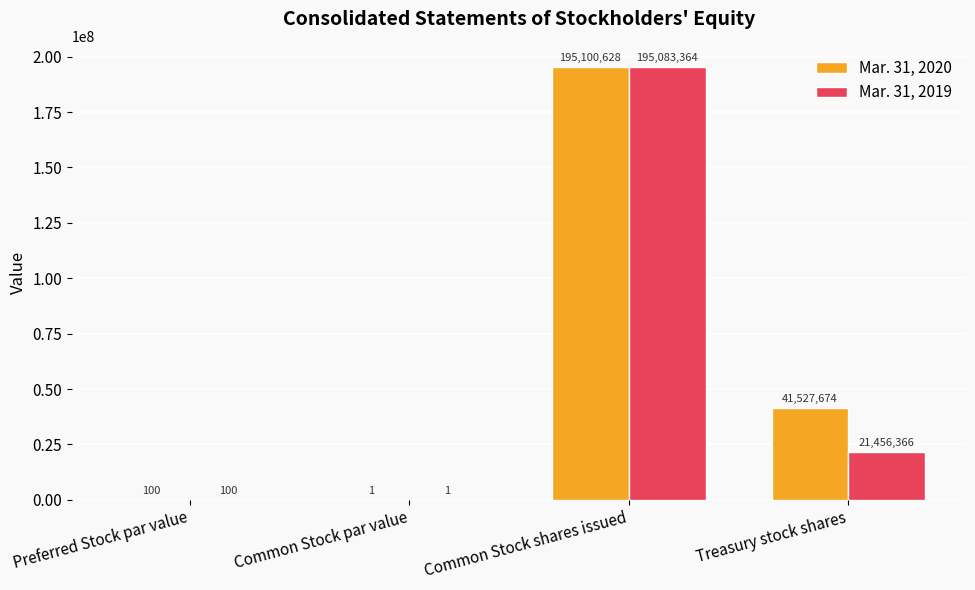

Is the value of Mar. 31, 2019 at Common Stock par value greater than the value of Mar. 31, 2020 at Treasury stock shares?

No